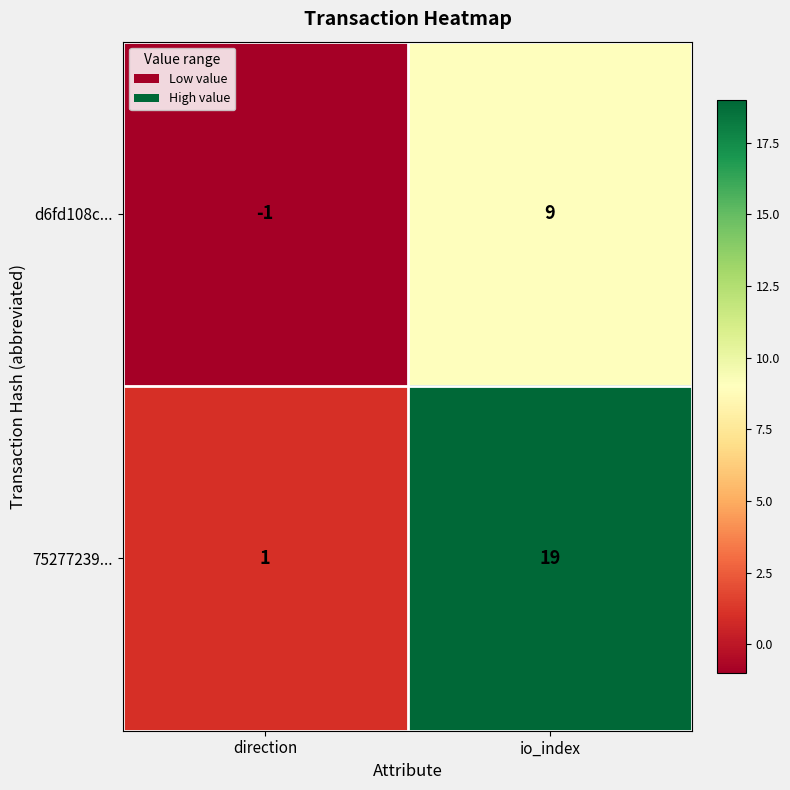

What is the sum of the d6fd108c... values at io_index and direction?

8